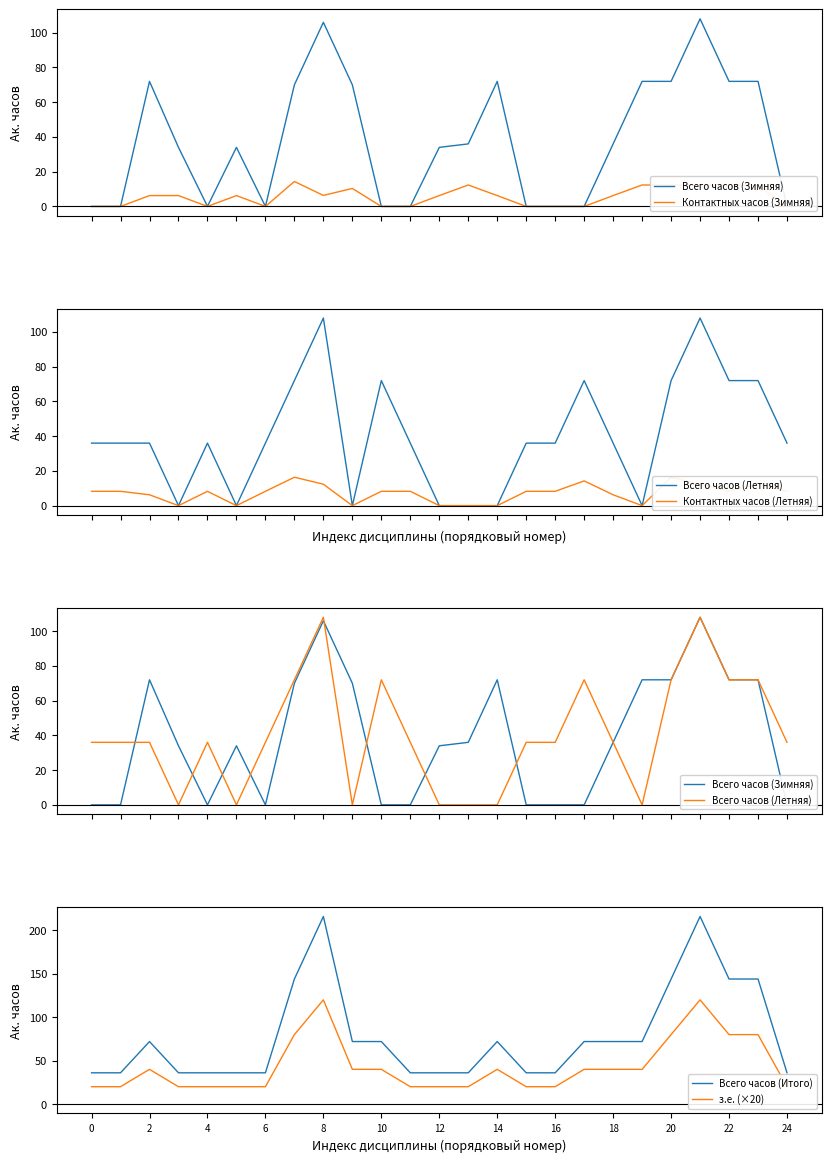

How many lines are shown in the chart?

6